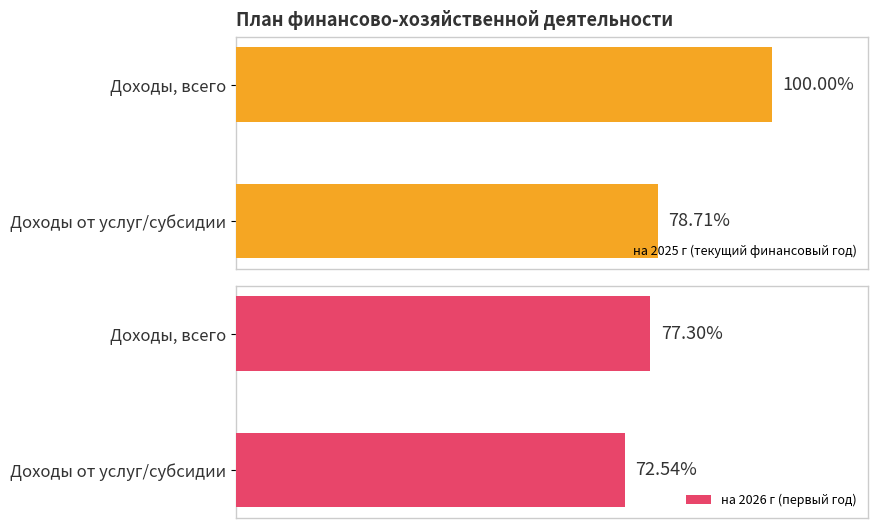

How many values in the на 2025 г (текущий финансовый год) series exceed 89888814?

1